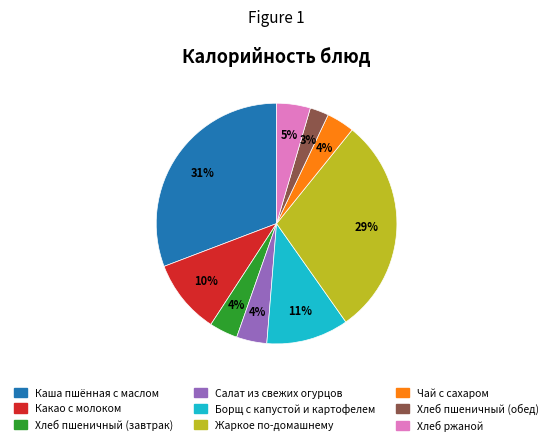

Is the sum of Хлеб пшеничный (обед) and Хлеб пшеничный (завтрак) greater than half?

No